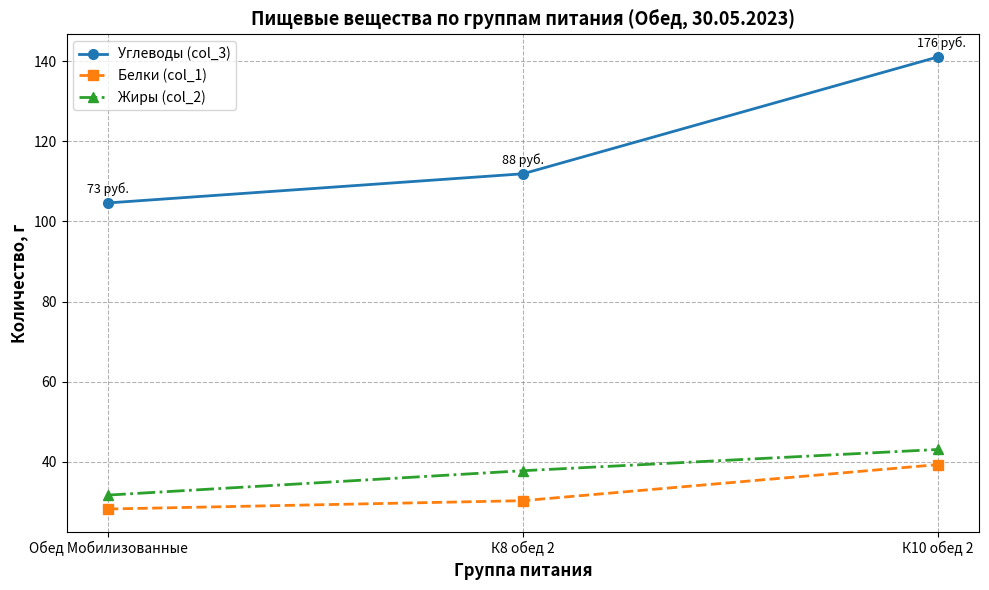

Does the chart have visible grid lines?

Yes